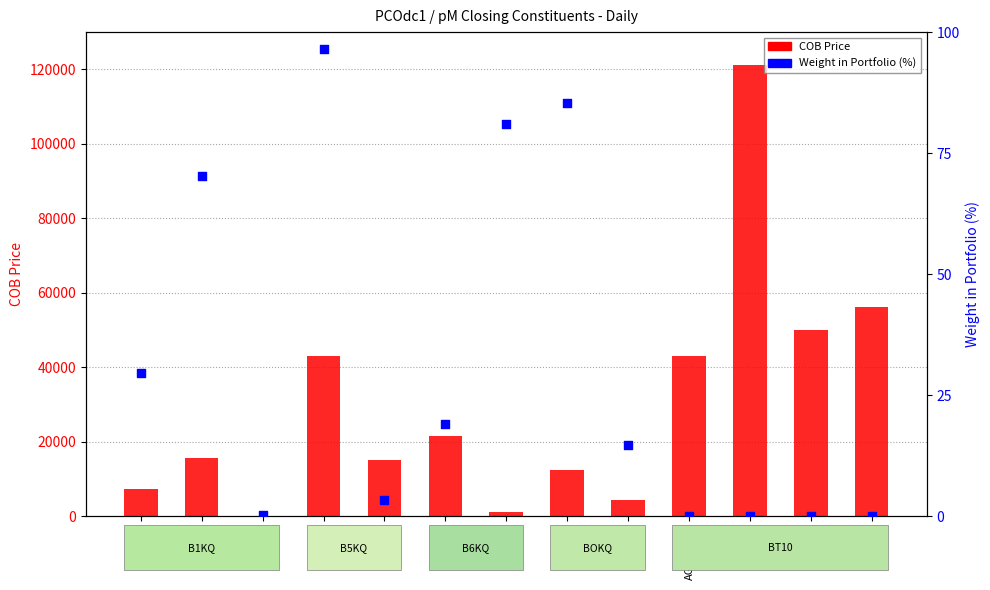

Which series has the widest spread of Y values?

COB Price